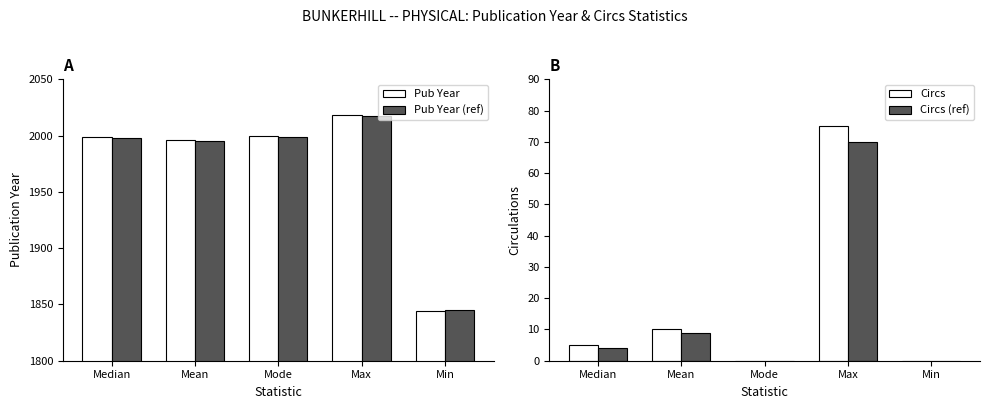

Is the value of Pub Year at Min greater than the value of Circs (ref) at Median?

Yes